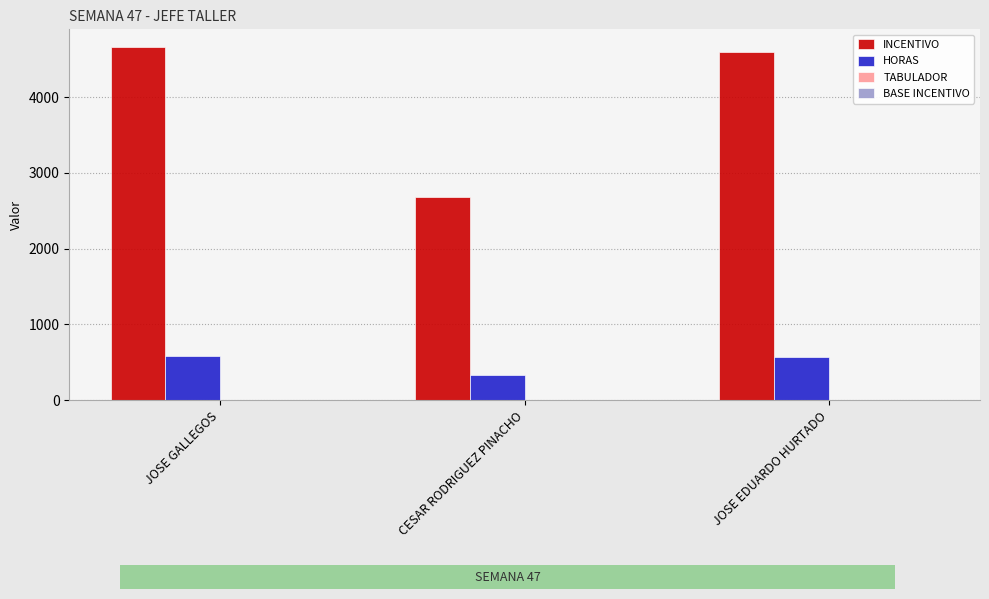

What is the greatest value displayed?

4660.4